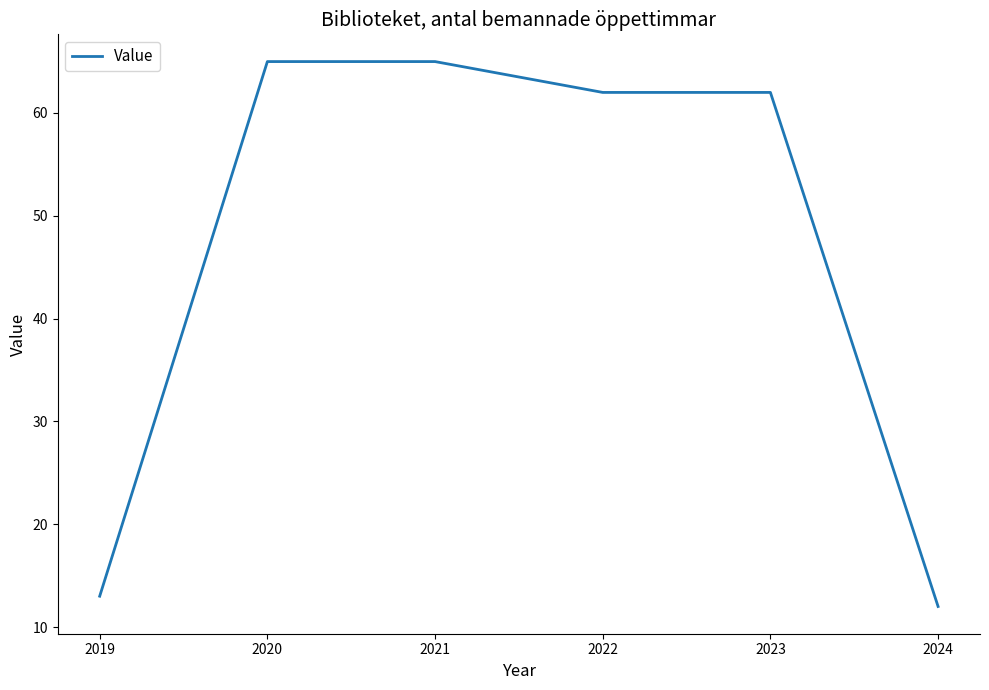

What value does the data have at 2024, to the nearest 10?

10